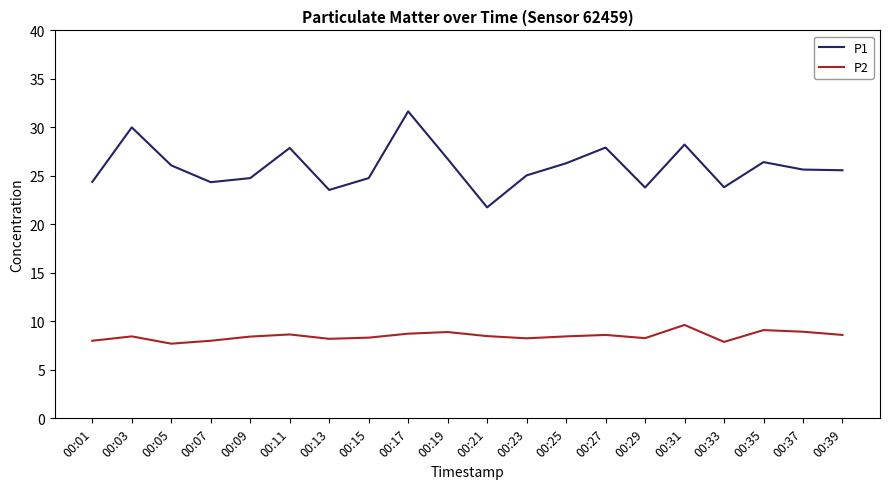

In P2, how many points are higher than both neighbors (excluding endpoints)?

6